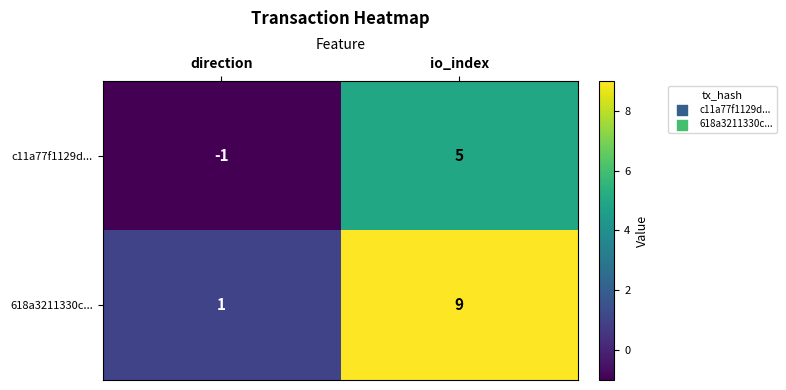

How many distinct data groups are displayed?

2